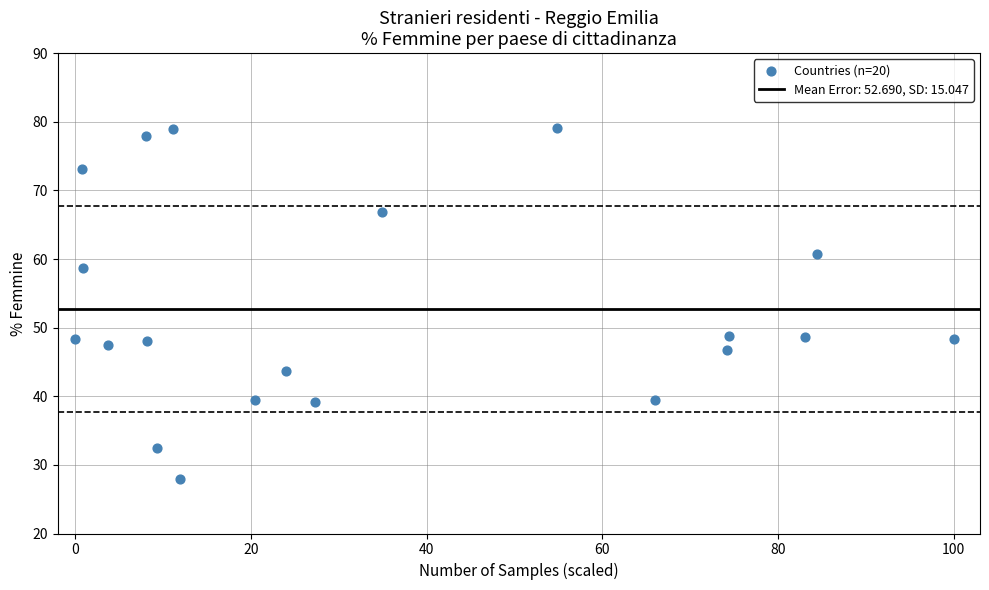

What is the range of Y values (max minus min)?

51.1